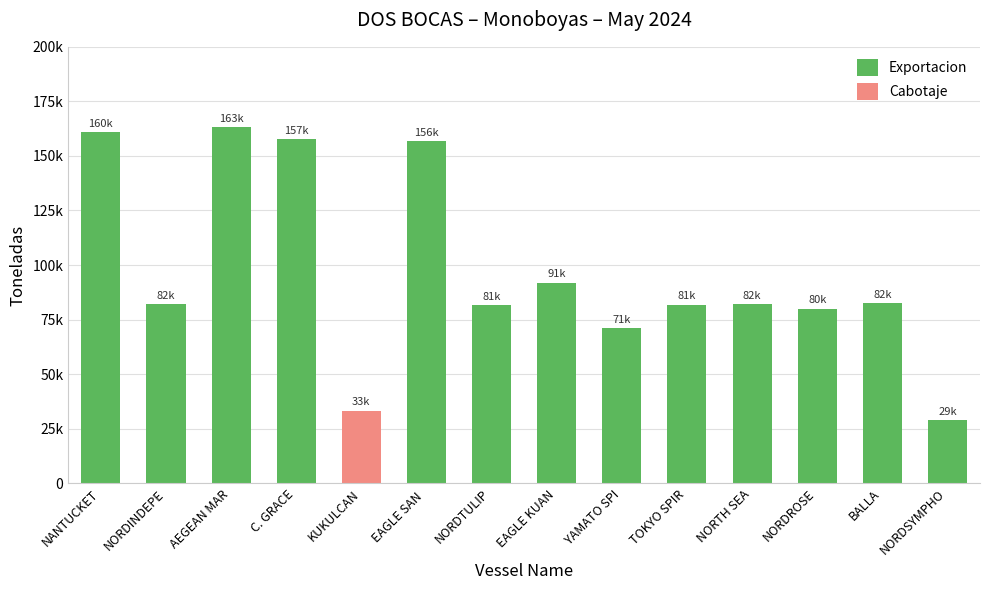

Which series has the widest spread of values?

Exportacion